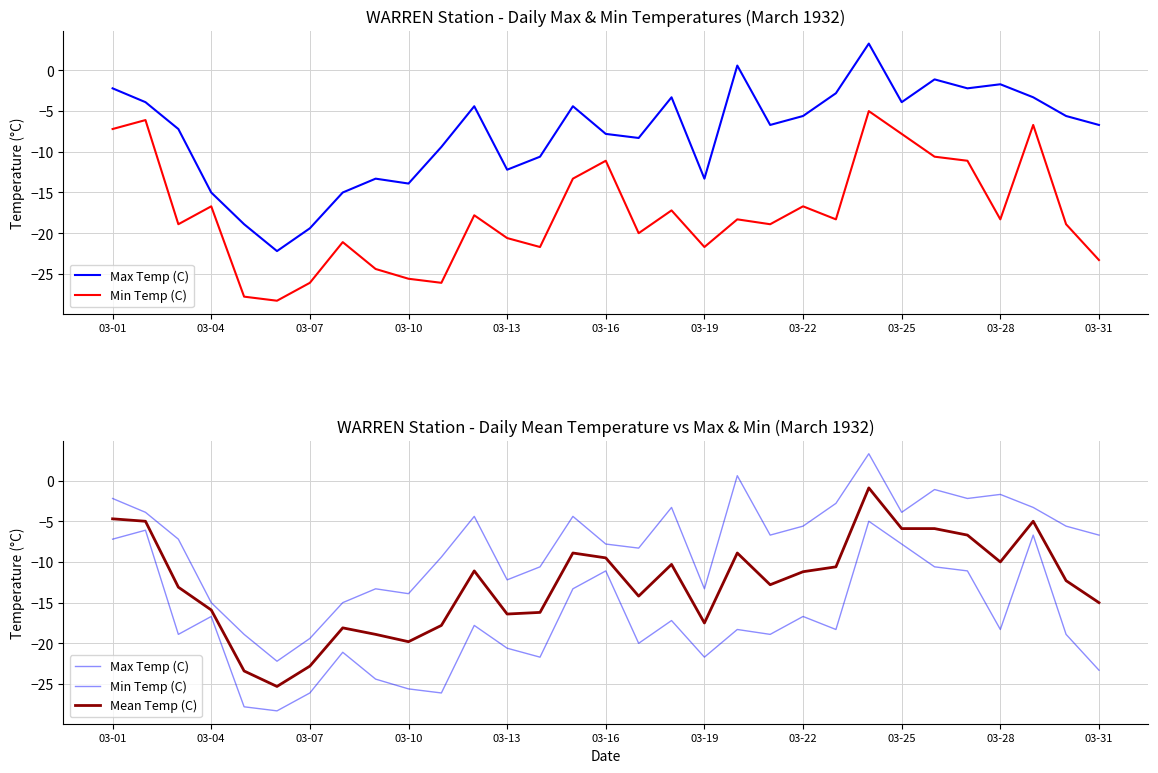

What is the difference between the maximum and minimum values in the Max Temp (C) series?

25.5